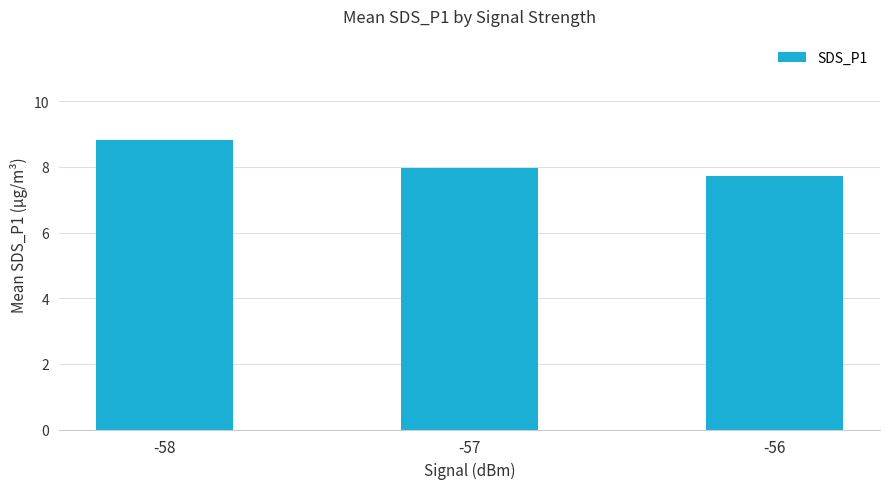

Reading right to left, what are all the values shown in this chart?

7.7	8.0	8.8